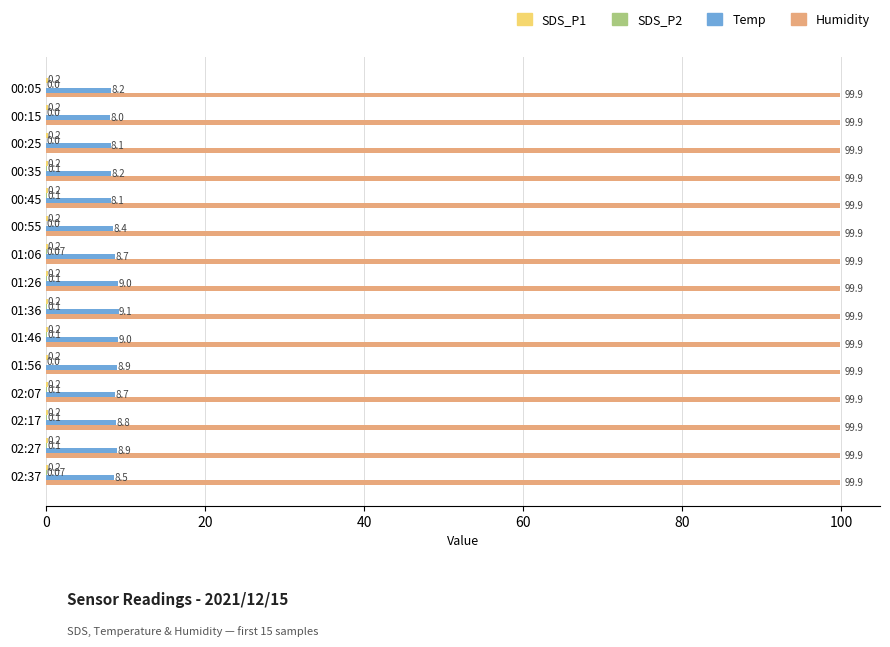

At which category is the sum across all series the highest?

01:36